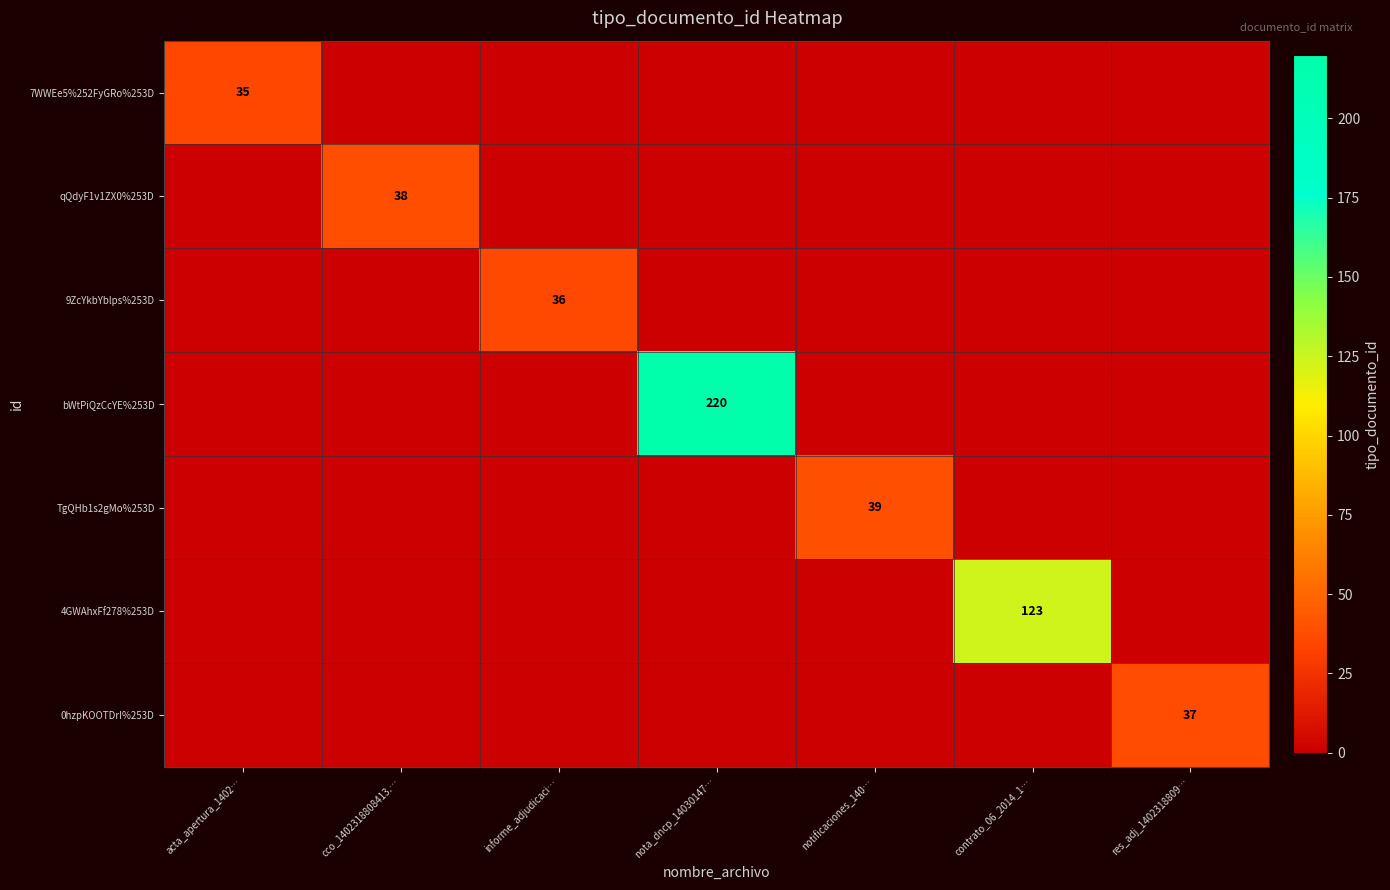

True or false: 4GWAhxFf278%253D has a value of 174 at contrato_06_2014_1….

False